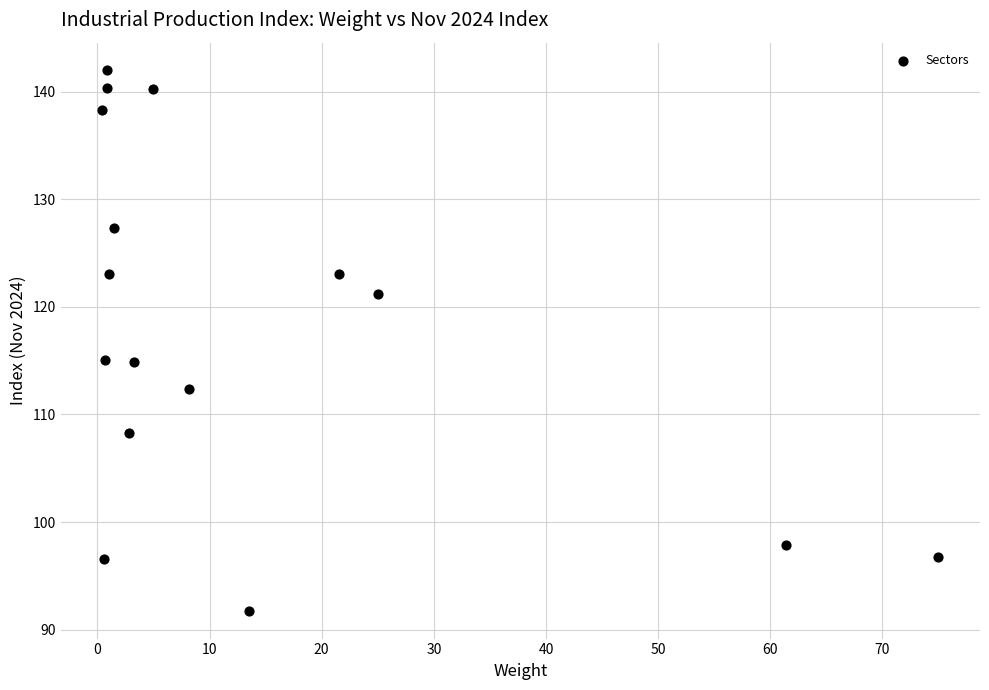

What is the range of Y values (max minus min)?

50.4